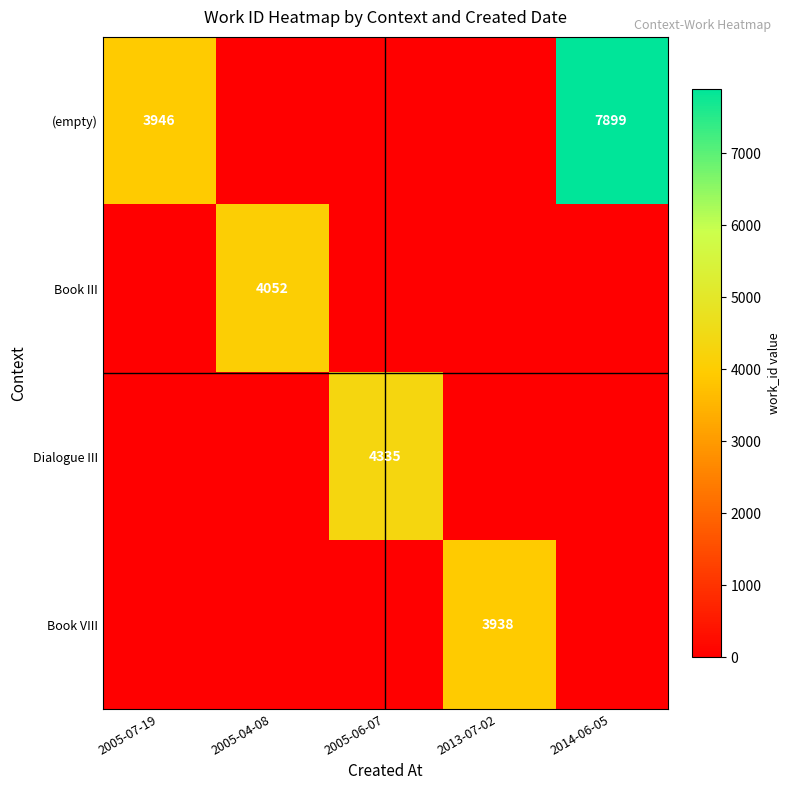

What is the difference between the highest and lowest values at 2005-04-08?

4052